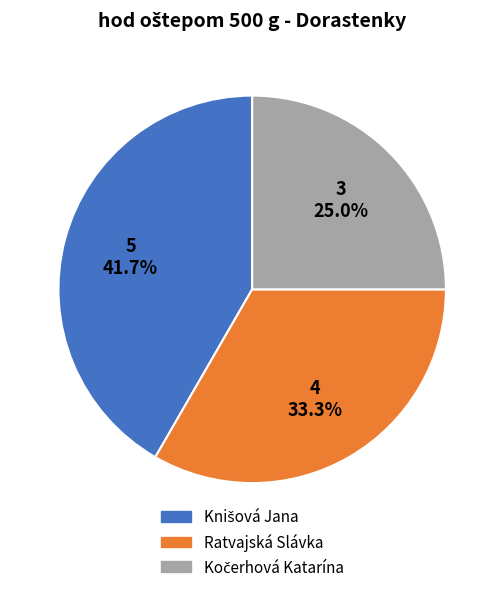

Does Ratvajská Slávka represent more than half of the total?

No